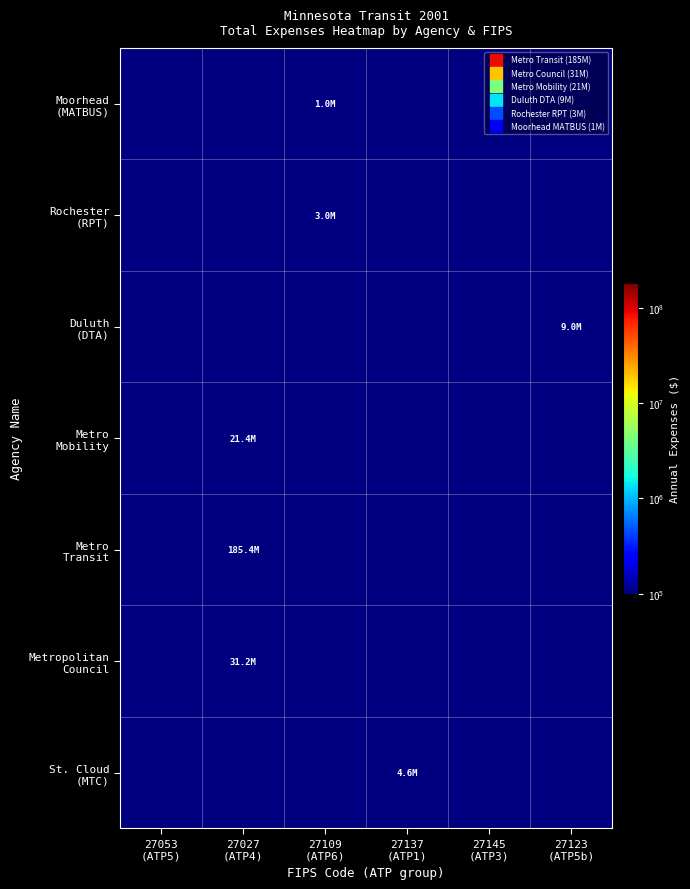

Which series has the largest range (max minus min)?

Moorhead (MATBUS)